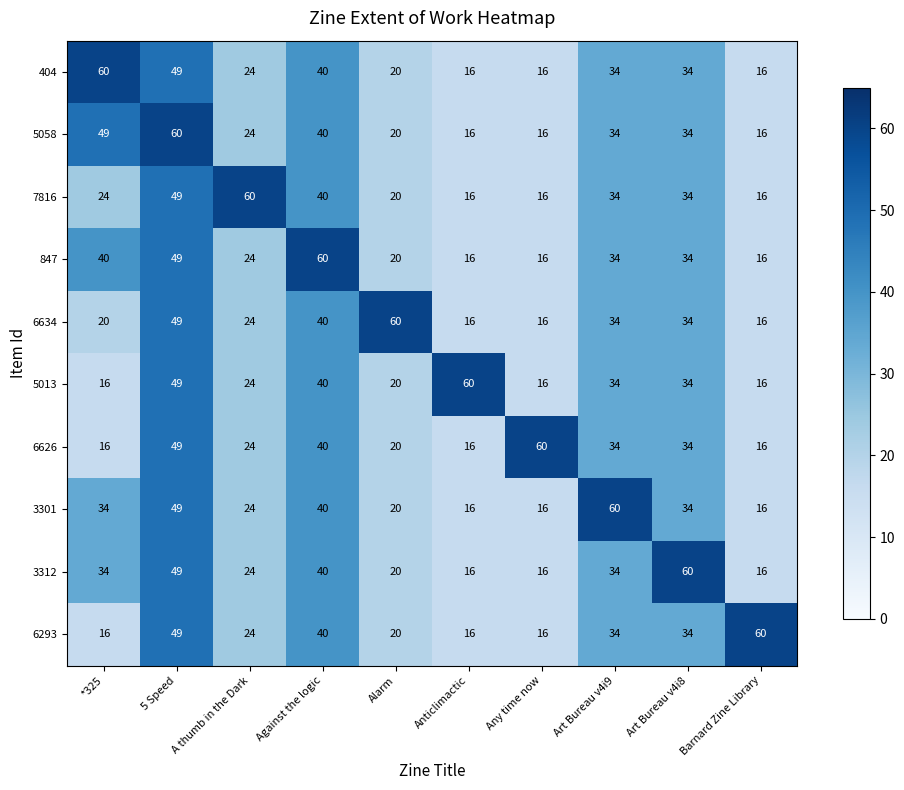

What is the total value across all series at Alarm?

240